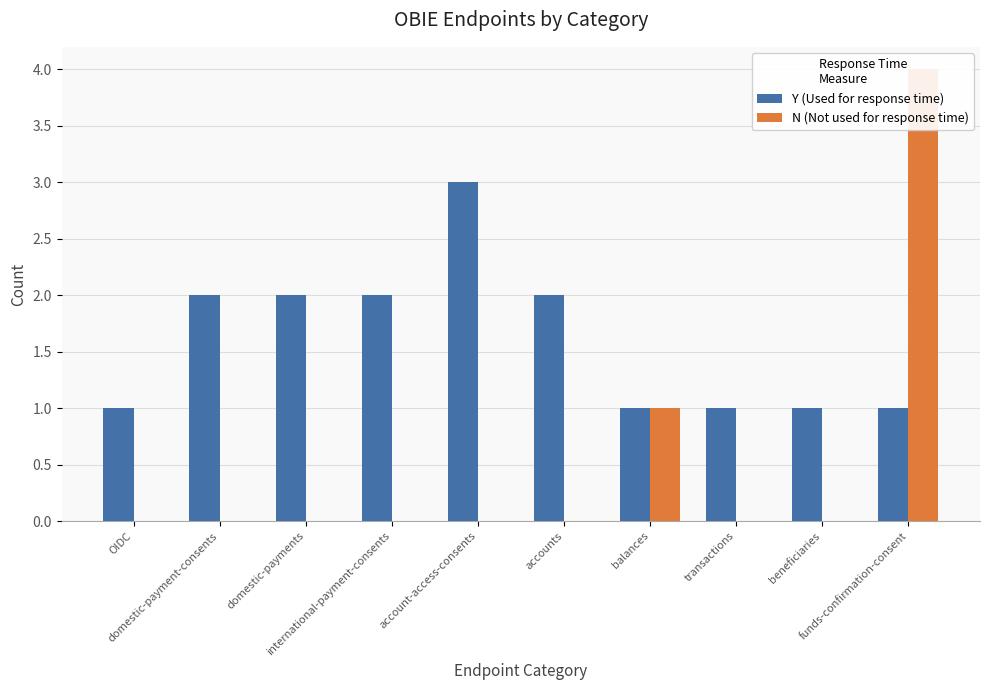

Reading right to left, extract all data points from this chart.

Y (Used for response time): funds-confirmation-consent=1	beneficiaries=1	transactions=1	balances=1	accounts=2	account-access-consents=3	international-payment-consents=2	domestic-payments=2	domestic-payment-consents=2	OIDC=1
N (Not used for response time): funds-confirmation-consent=4	beneficiaries=0	transactions=0	balances=1	accounts=0	account-access-consents=0	international-payment-consents=0	domestic-payments=0	domestic-payment-consents=0	OIDC=0